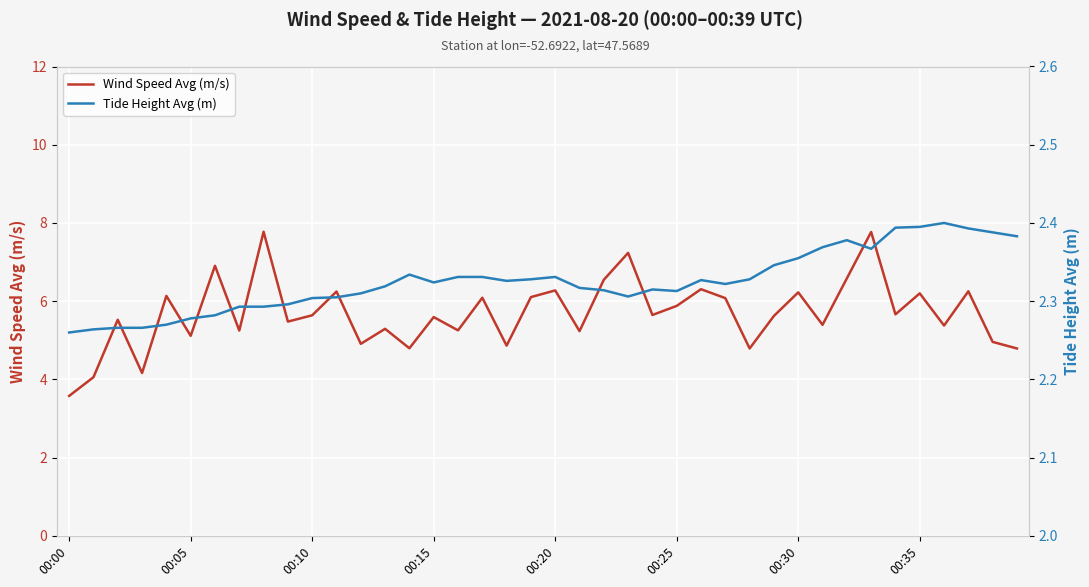

What is the maximum value for Tide Height Avg (m)?

2.4